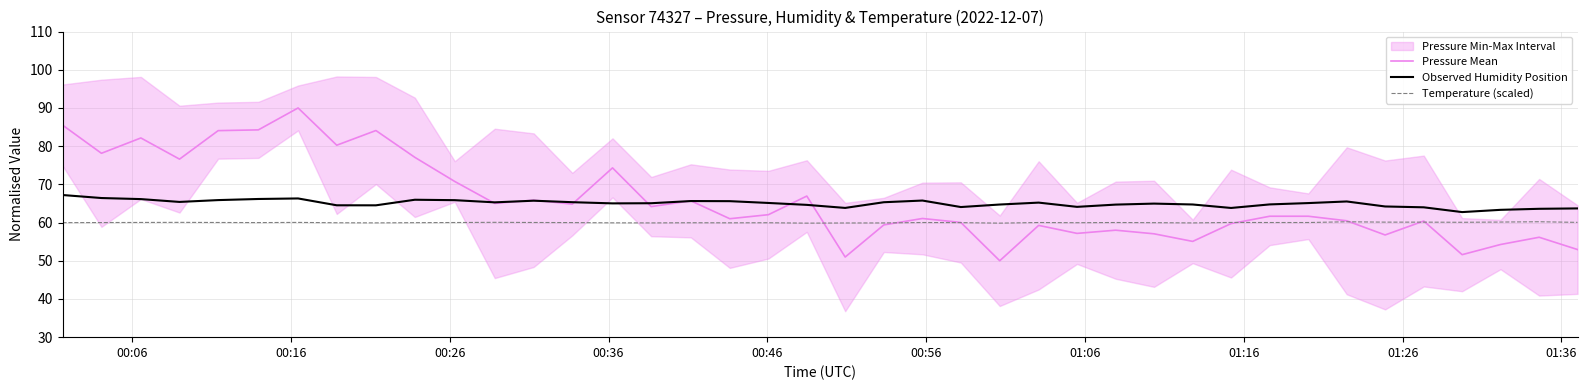

What is the average value of the Pressure Mean series?

65.7